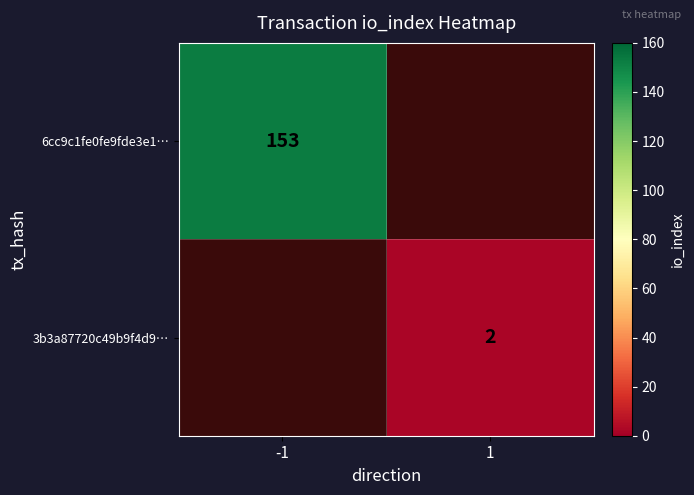

The value of 6cc9c1fe0fe9fde3e1… at -1 is 153. True or false?

True